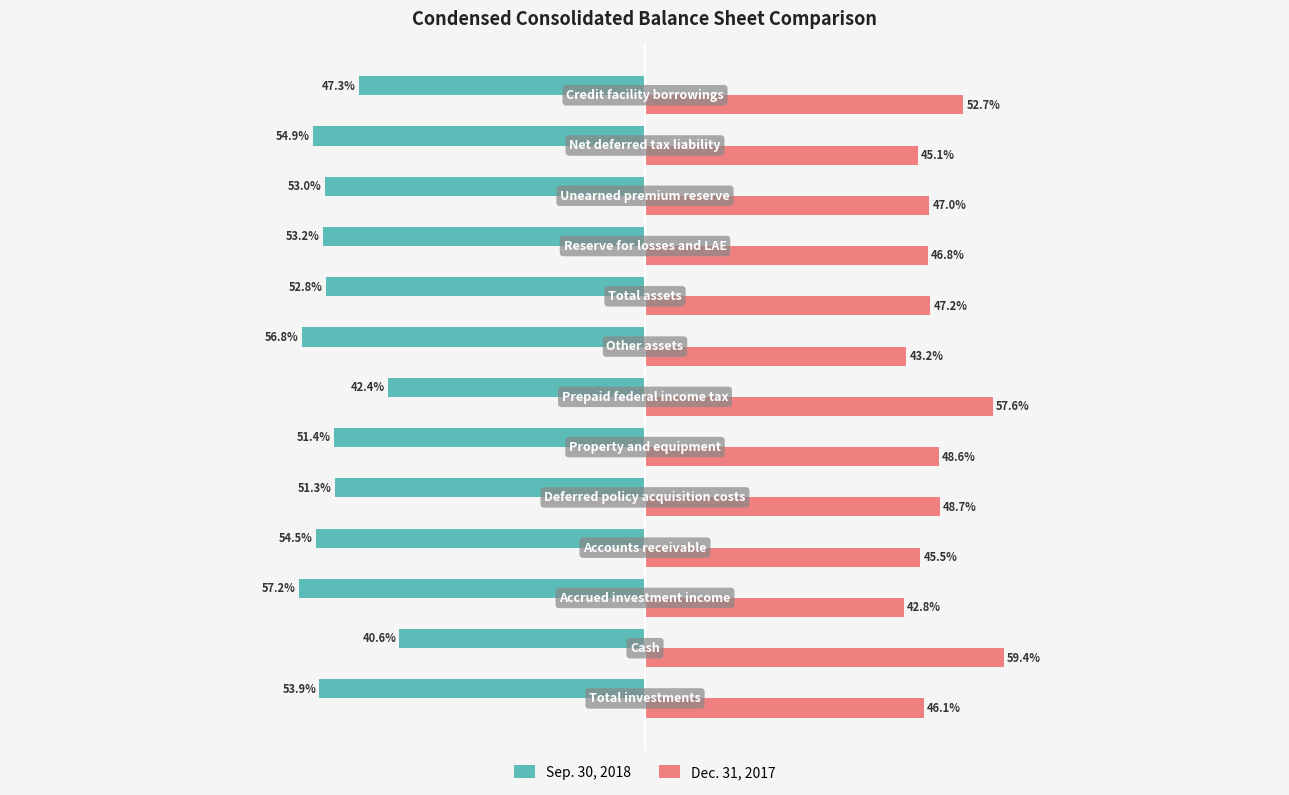

What are all the series names shown in the legend?

Sep. 30, 2018, Dec. 31, 2017